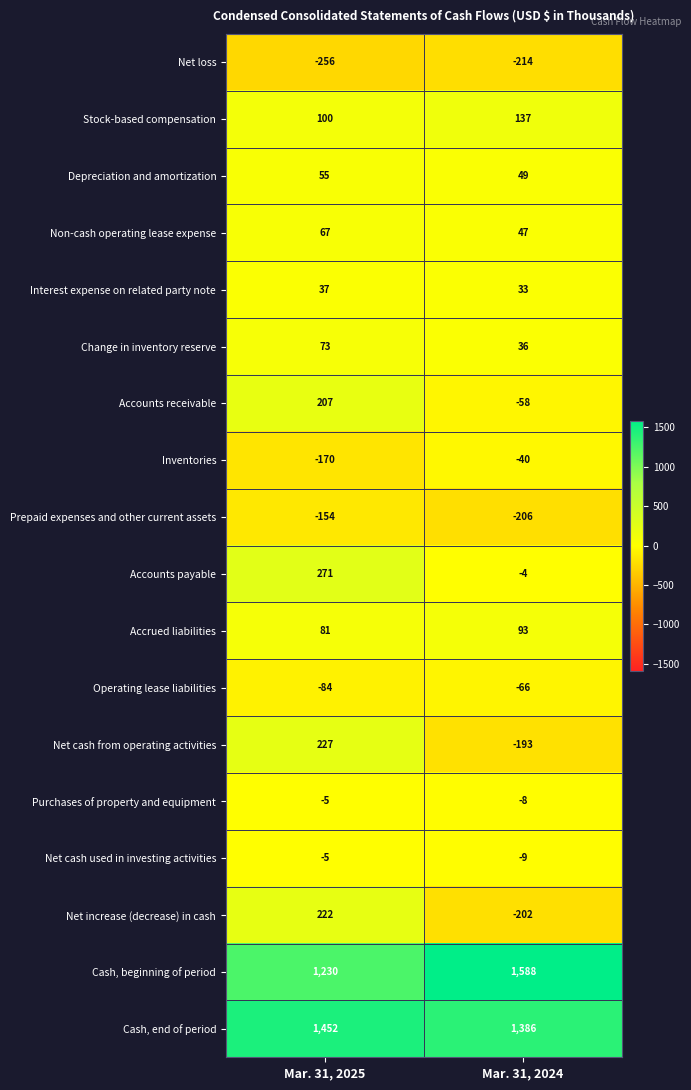

What is the difference between the Cash, beginning of period values at Mar. 31, 2025 and Mar. 31, 2024?

358